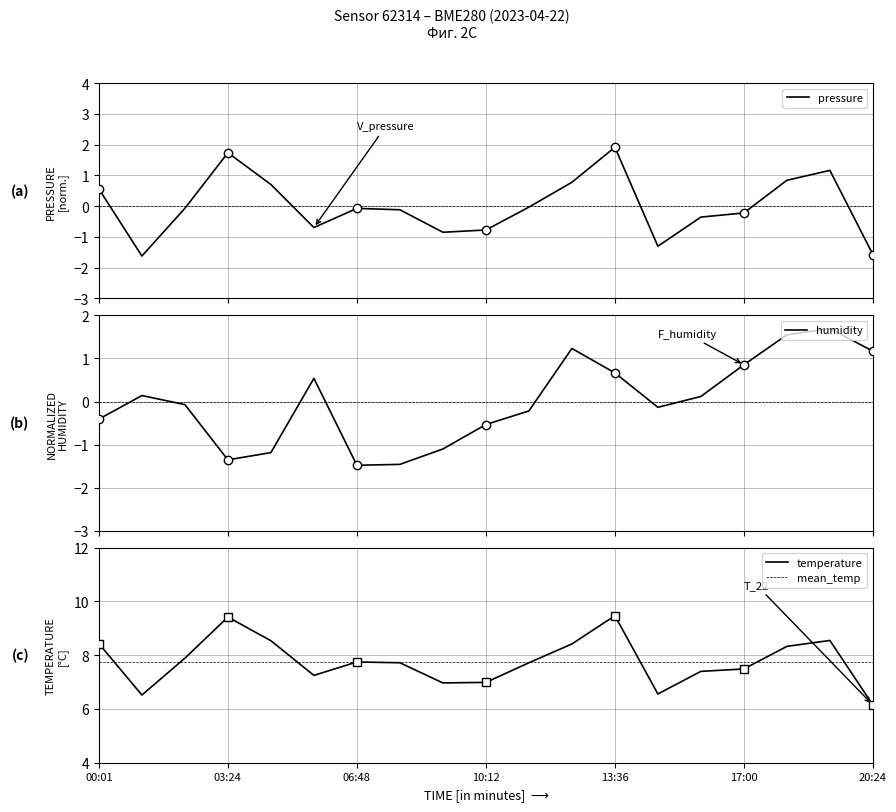

True or false: temperature and humidity cross at least once.

False